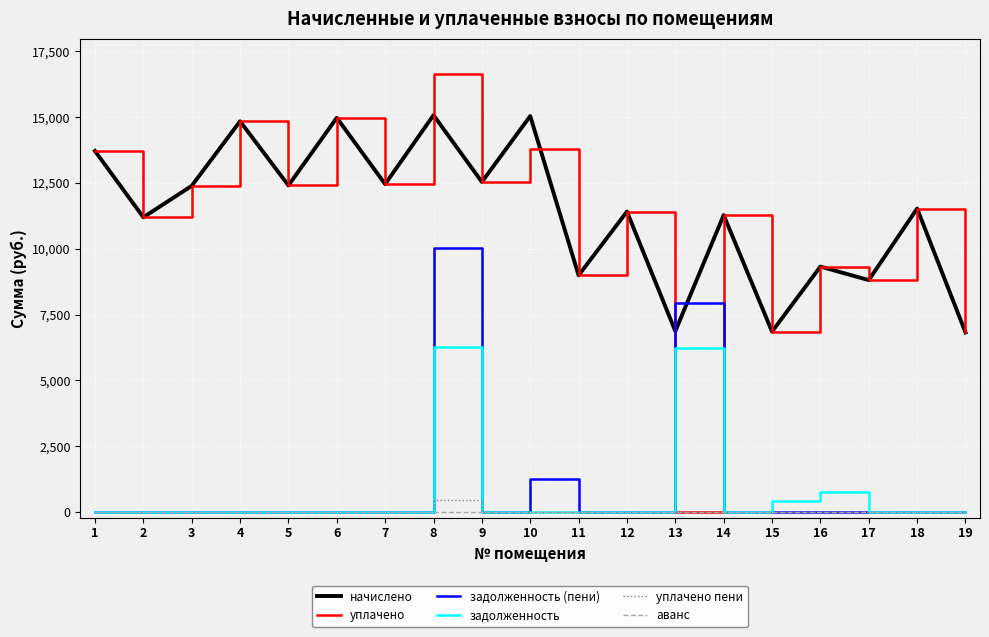

Is it true that уплачено equals 11409.8 at 12?

True